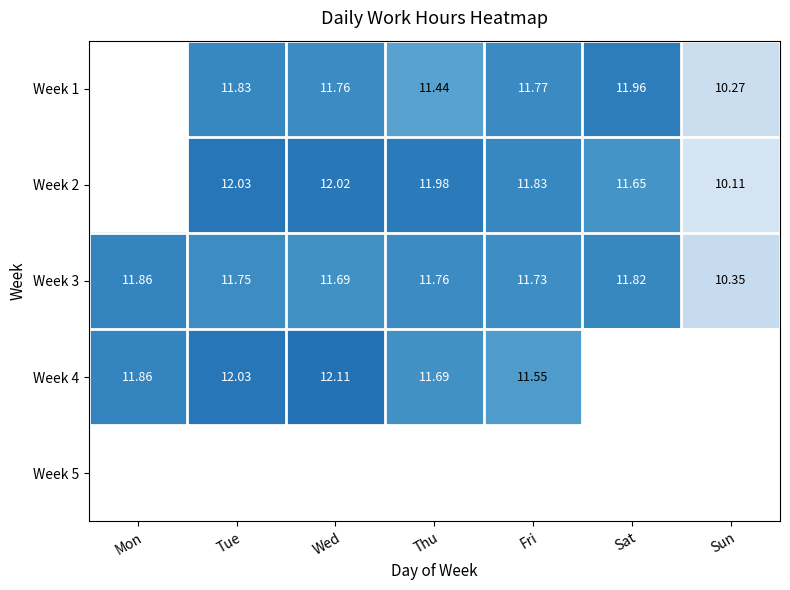

Is the value of Week 3 at Sat greater than the value of Week 1 at Tue?

No